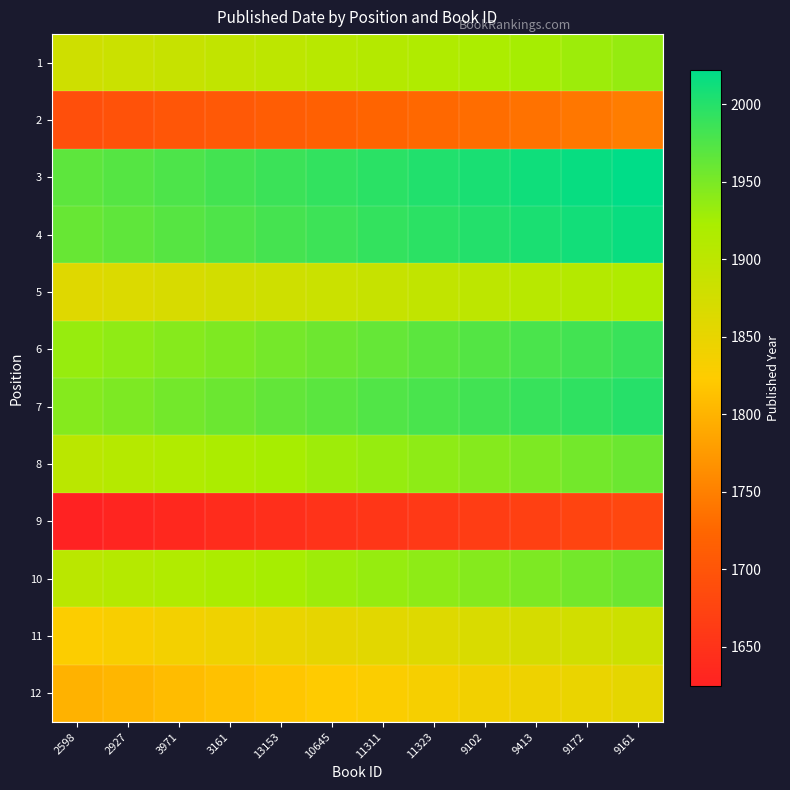

At 13153, list the series in order from largest to smallest.

3, 4, 7, 6, 8, 10, 1, 5, 11, 12, 2, 9